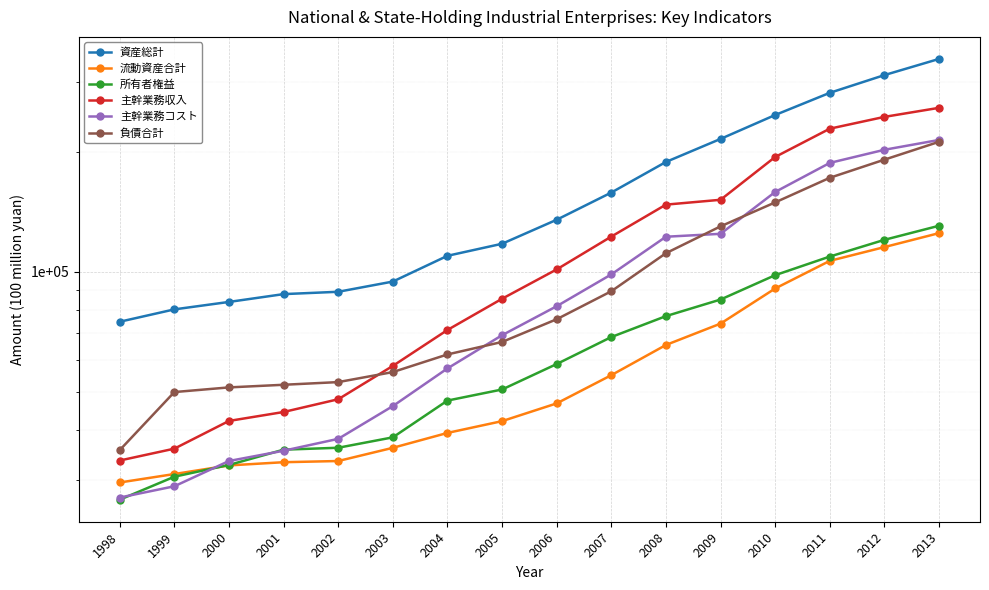

What is the difference between the second highest and minimum values in the 主幹業務収入 series?

211509.9